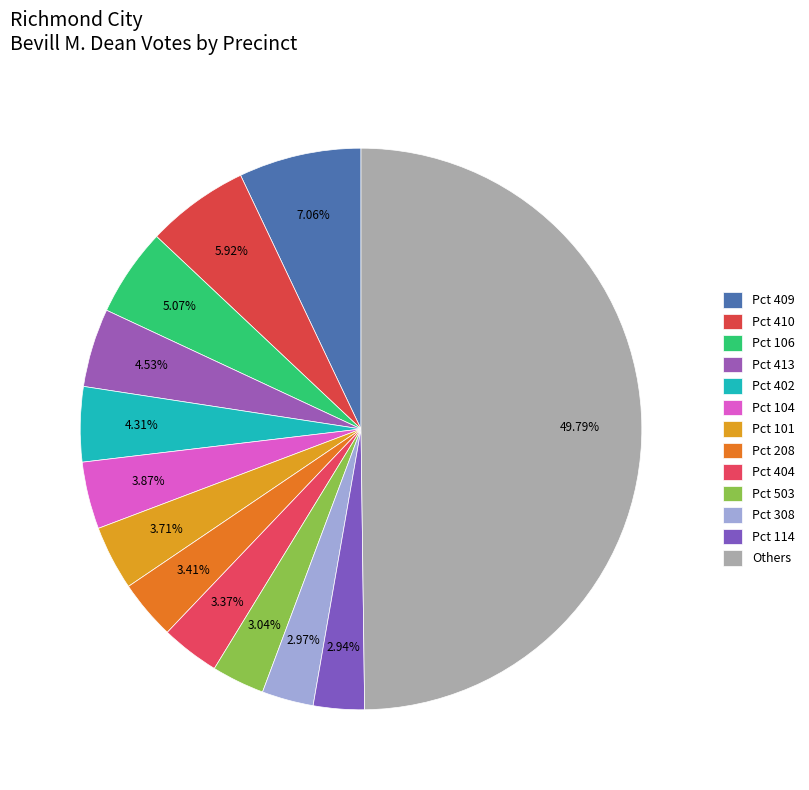

How many slices are in this pie chart?

13